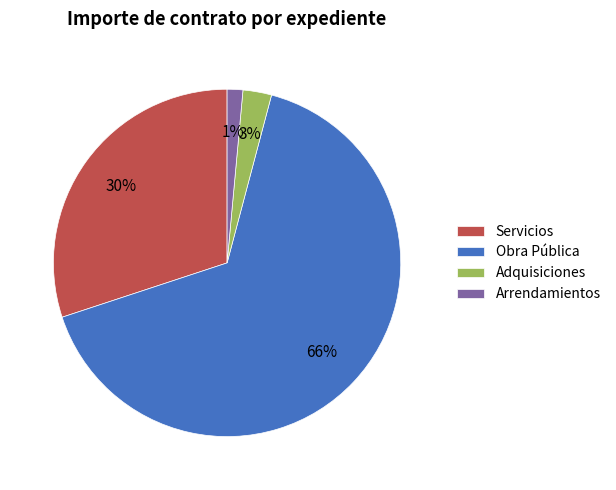

What percentage is the Adquisiciones slice, to the nearest percent?

3%